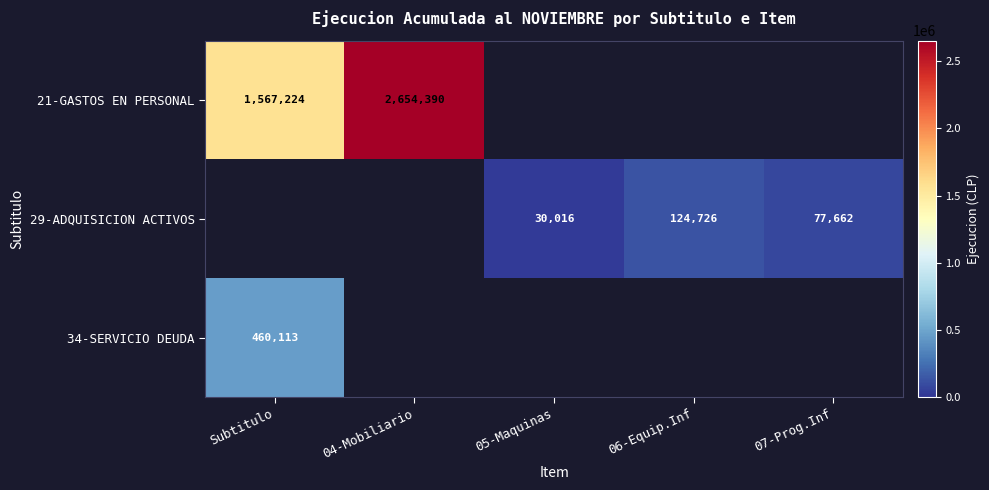

Between 06-Equip.Inf and 04-Mobiliario, which is larger?

04-Mobiliario